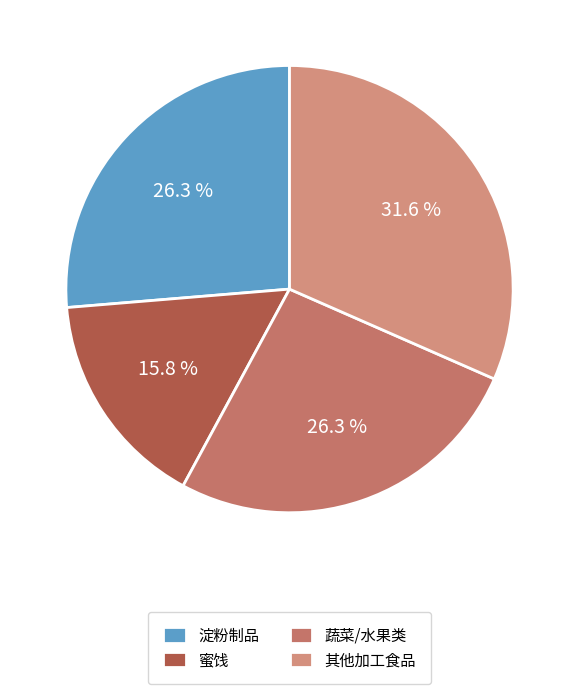

How many slices are in this pie chart?

4